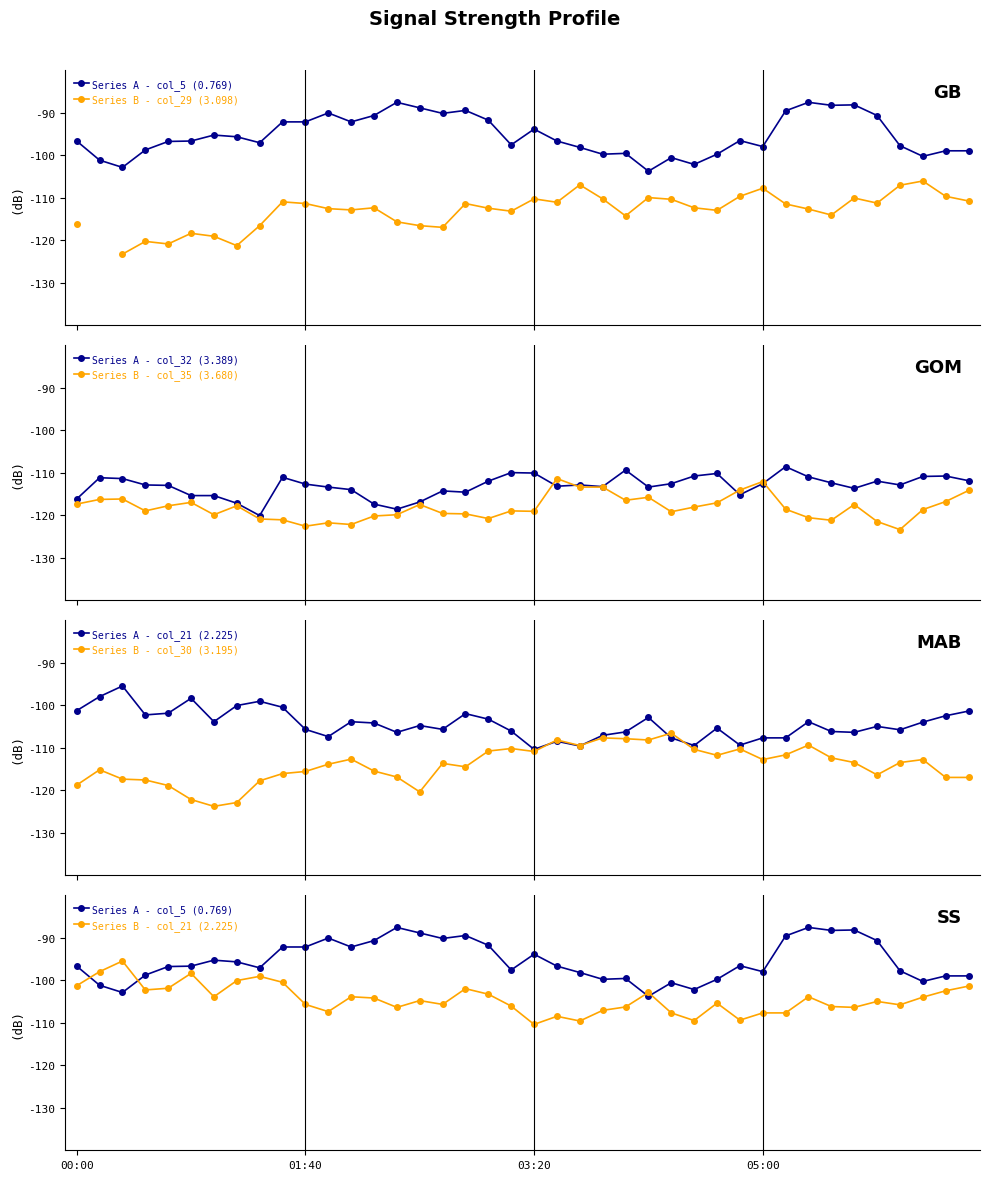

What is the difference between the highest and lowest values at 2010/05/04 04:40?

17.3